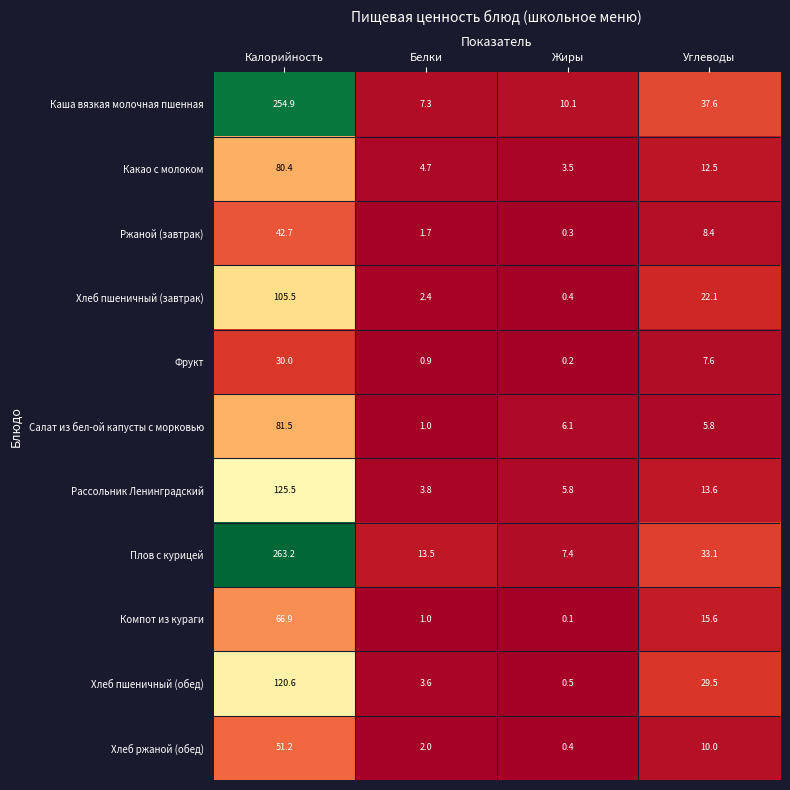

List the series in order of their peak value, lowest first.

Фрукт, Ржаной (завтрак), Хлеб ржаной (обед), Компот из кураги, Какао с молоком, Салат из бел-ой капусты с морковью, Хлеб пшеничный (завтрак), Хлеб пшеничный (обед), Рассольник Ленинградский, Каша вязкая молочная пшенная, Плов с курицей